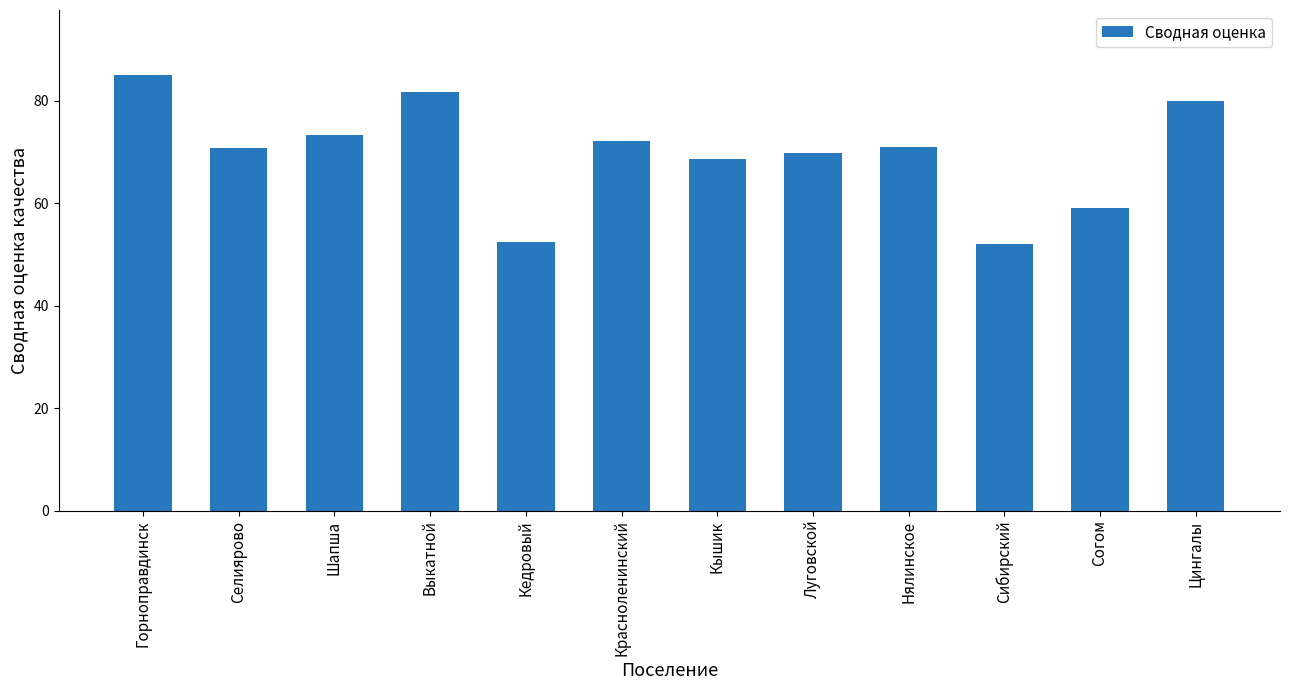

How many bars are there in total?

12